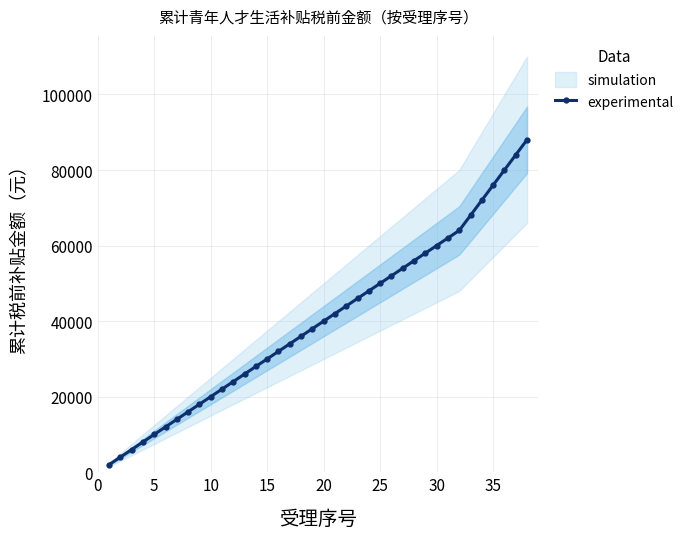

What is the highest value of the experimental series?

88000